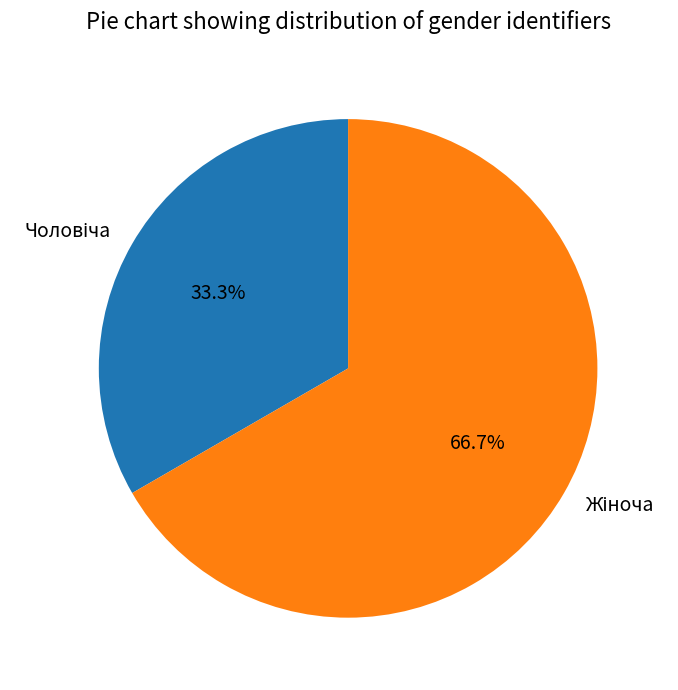

Is there a majority slice in this chart?

Yes